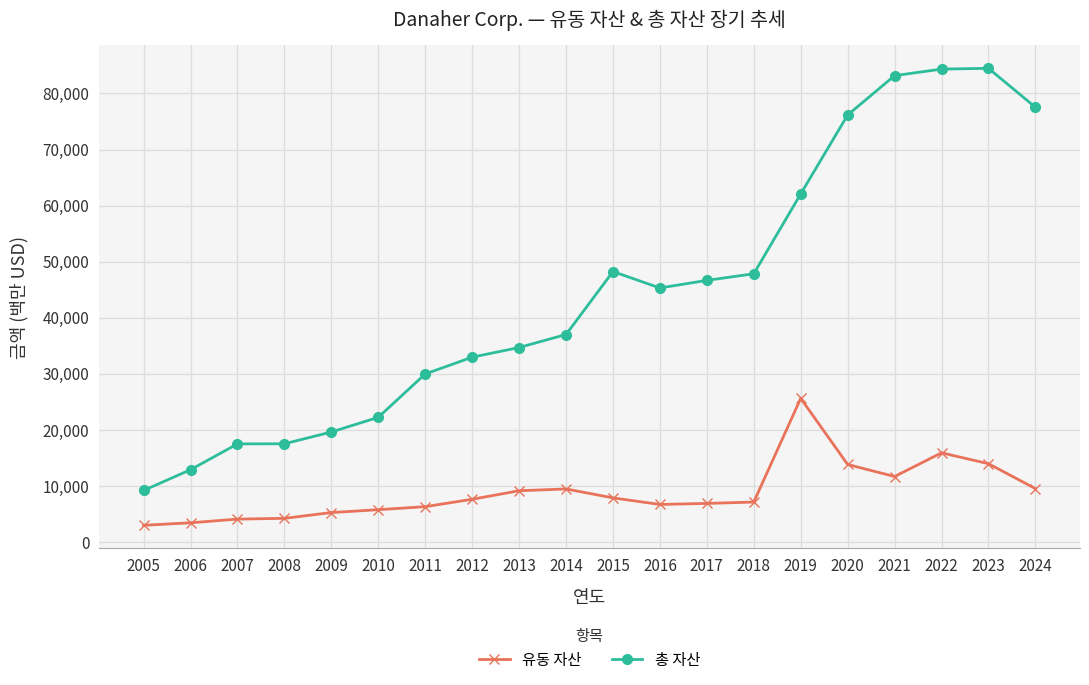

Rank the series by their maximum value, from lowest to highest.

유동 자산, 총 자산